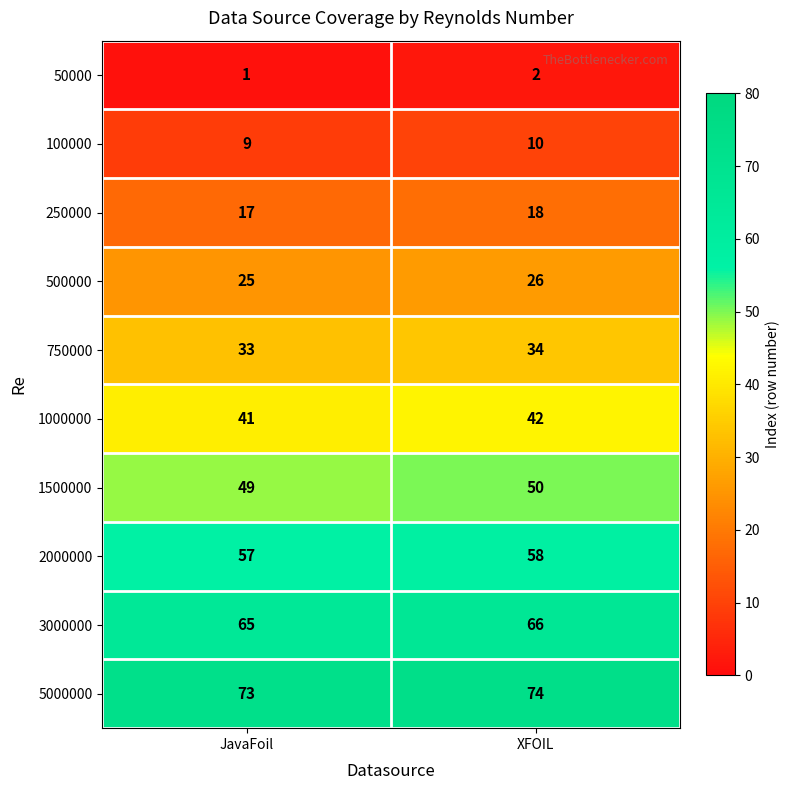

Reading right to left, what are all the values shown in this chart?

50000: 2	1
100000: 10	9
250000: 18	17
500000: 26	25
750000: 34	33
1000000: 42	41
1500000: 50	49
2000000: 58	57
3000000: 66	65
5000000: 74	73